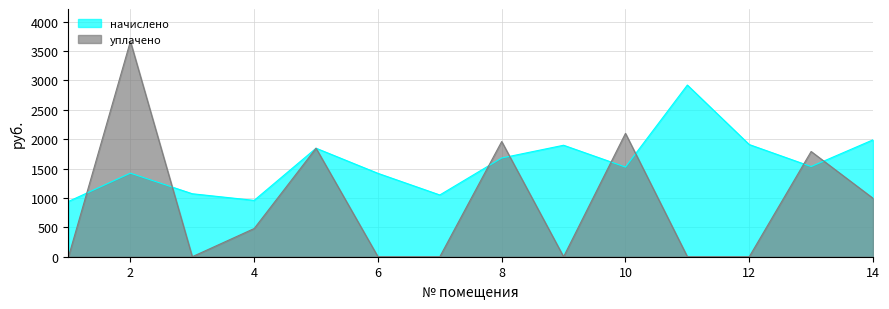

Is it true that начислено equals 1080.5 at 5?

False